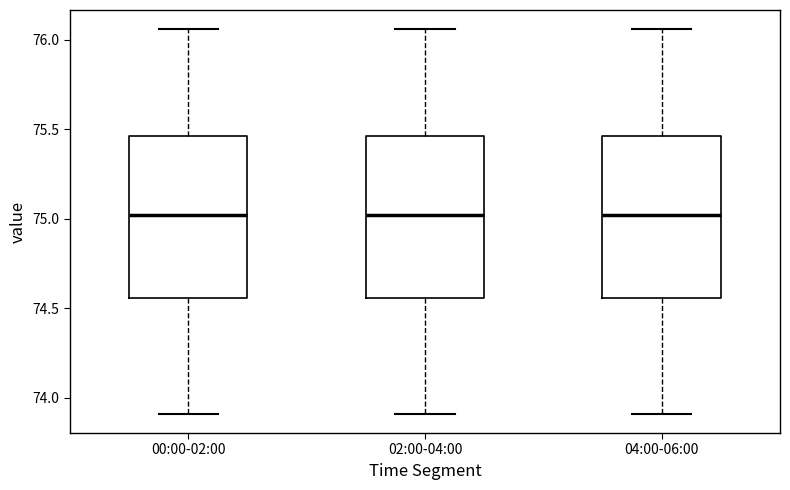

Reading left to right, read every box against the y-axis: the position of its median line, the range the box covers, and the ends of its whiskers. The values are not printed on the chart, so give them approximately, as read against the axis.

00:00-02:00: median 75.00, box 74.55 to 75.45, whiskers 73.90 to 76.05
02:00-04:00: median 75.00, box 74.55 to 75.45, whiskers 73.90 to 76.05
04:00-06:00: median 75.00, box 74.55 to 75.45, whiskers 73.90 to 76.05